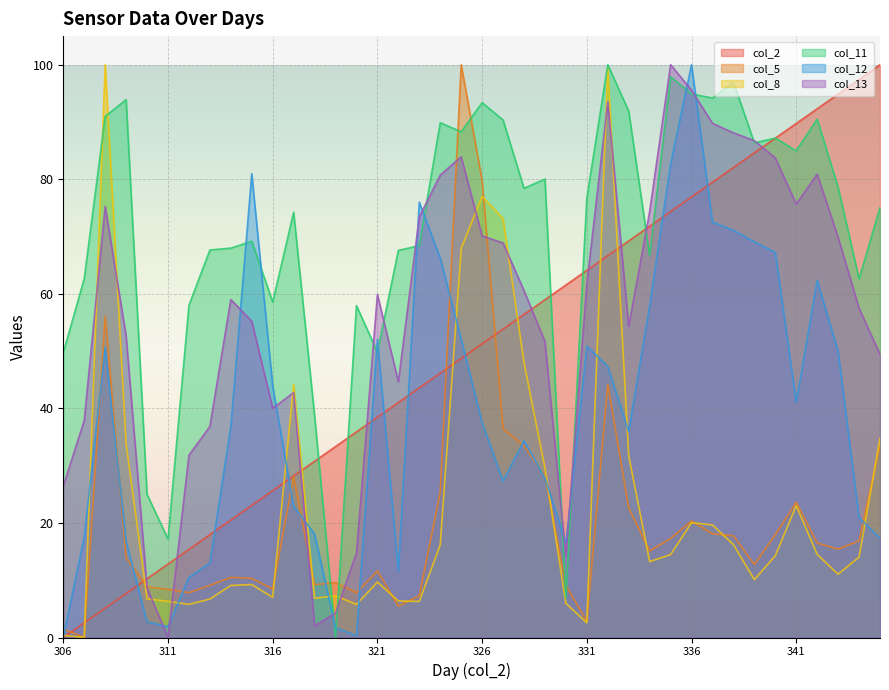

What is the sum of the col_5 values at 315 and 342?

26.8